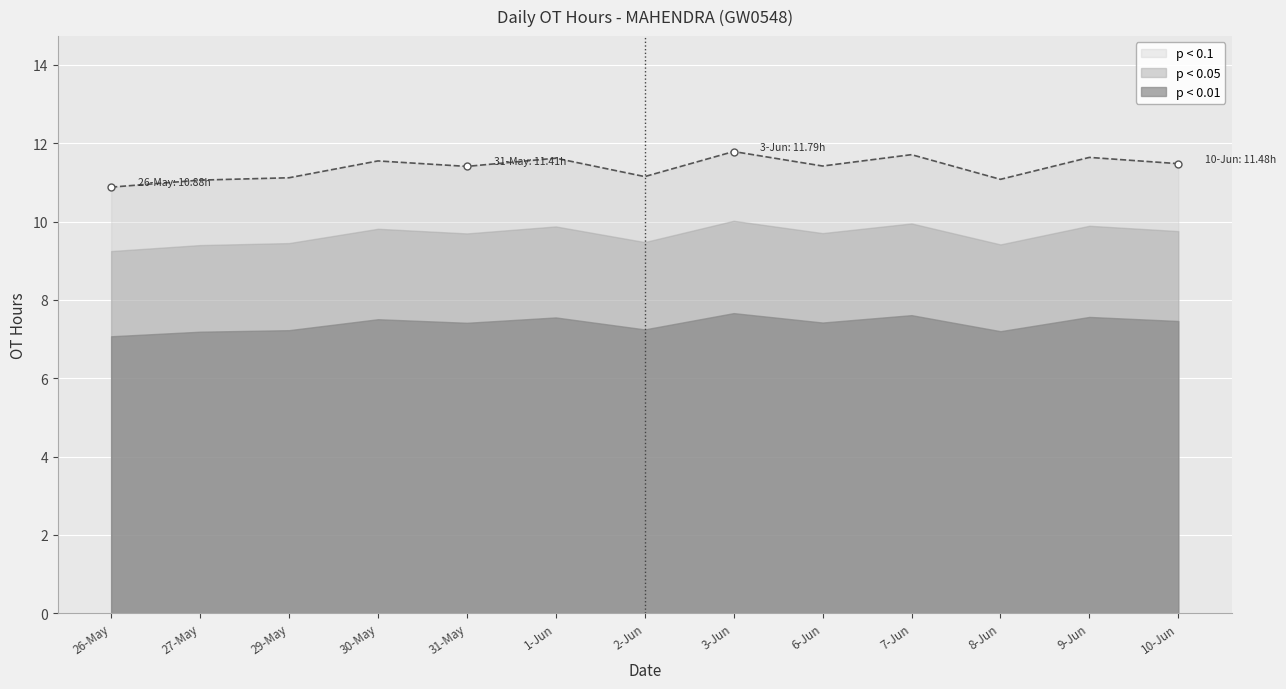

Between 27-May and 26-May, which is larger?

27-May